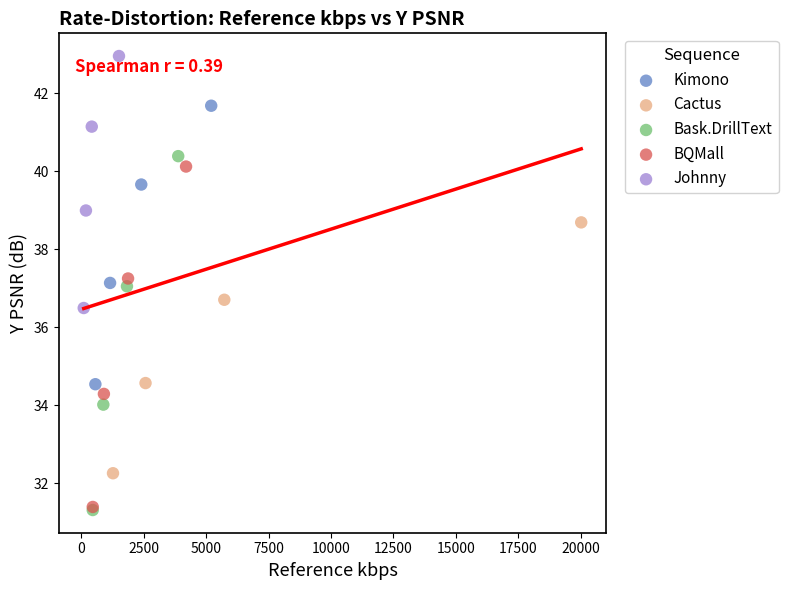

Which series reaches the maximum Y coordinate?

Johnny